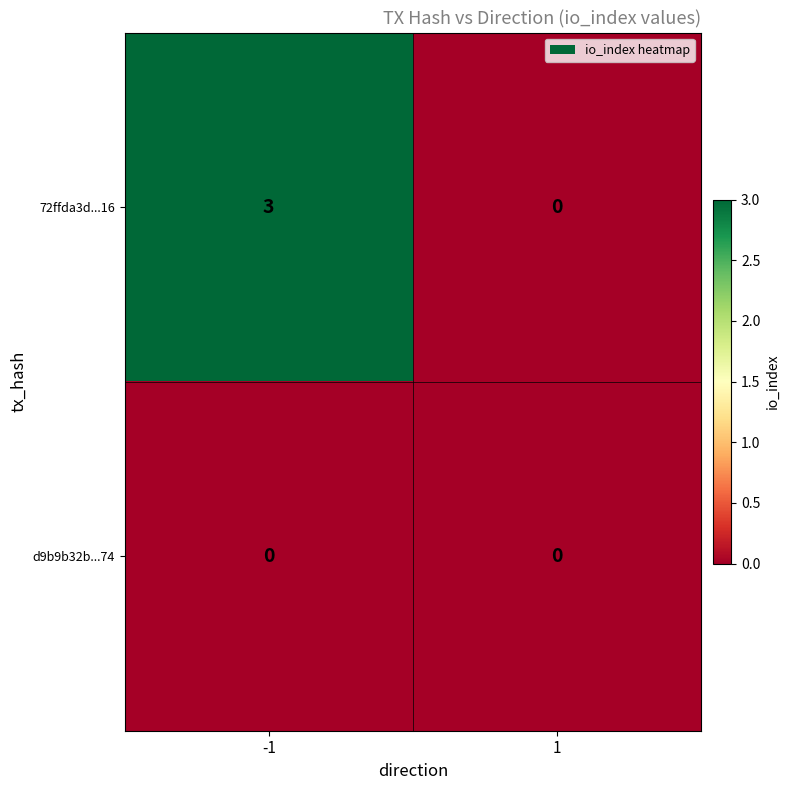

Rank the series by their maximum value, from lowest to highest.

d9b9b32b...74, 72ffda3d...16